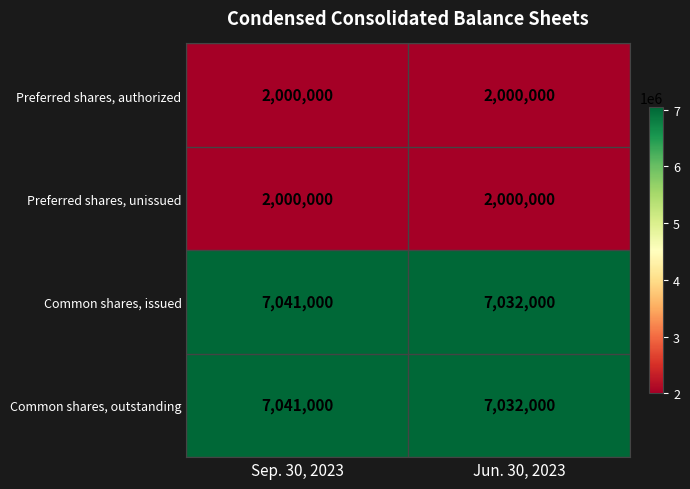

How many distinct data groups are displayed?

4